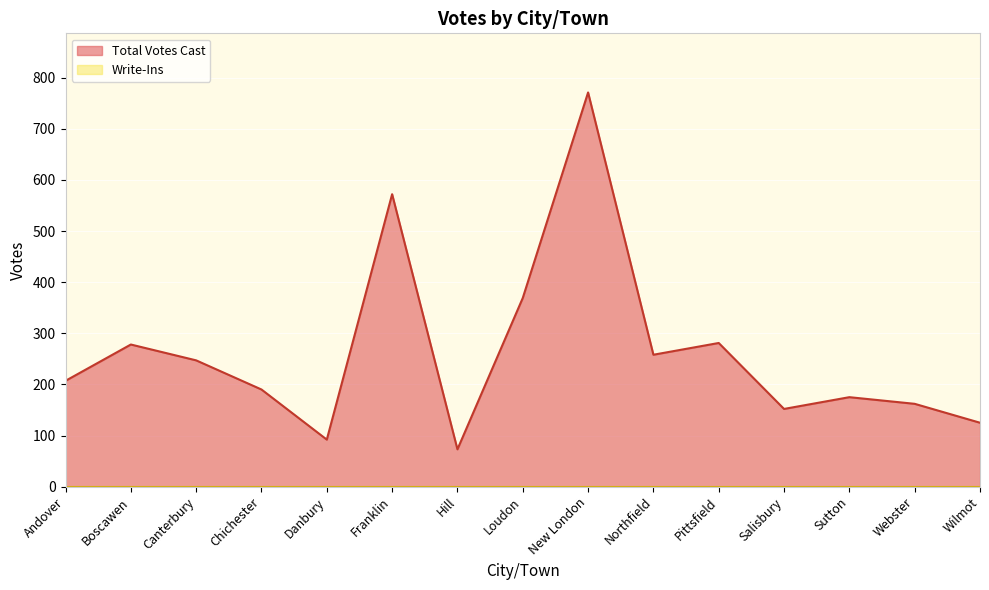

What is the average value?

263